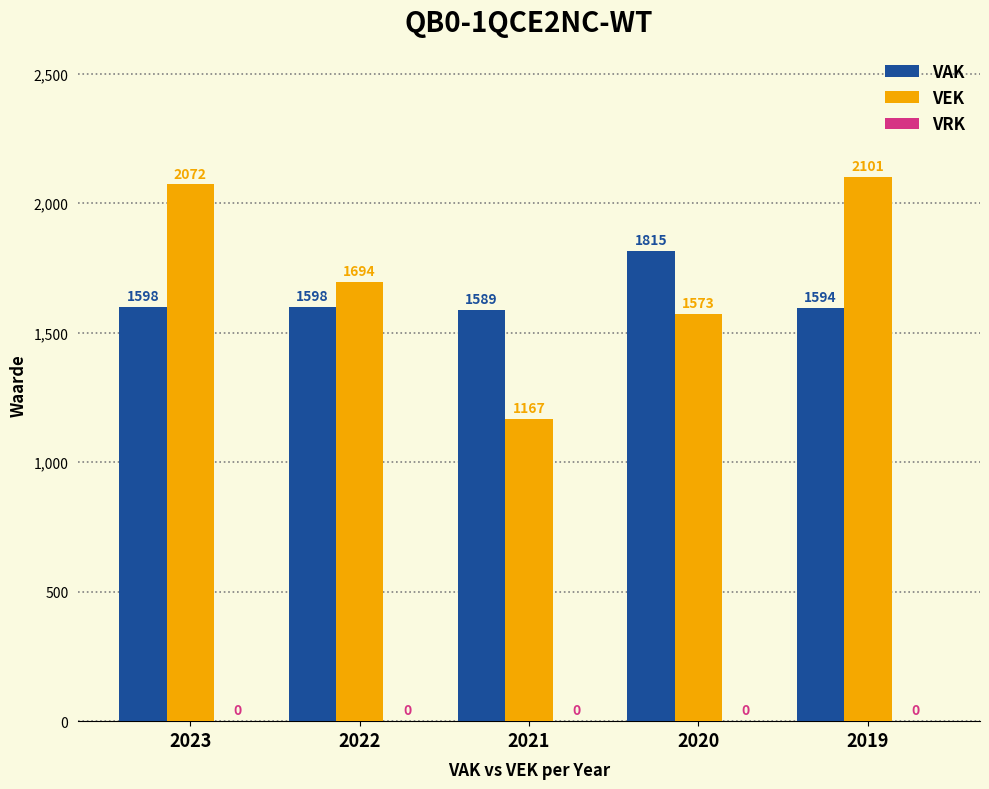

How many data points does each series have?

5